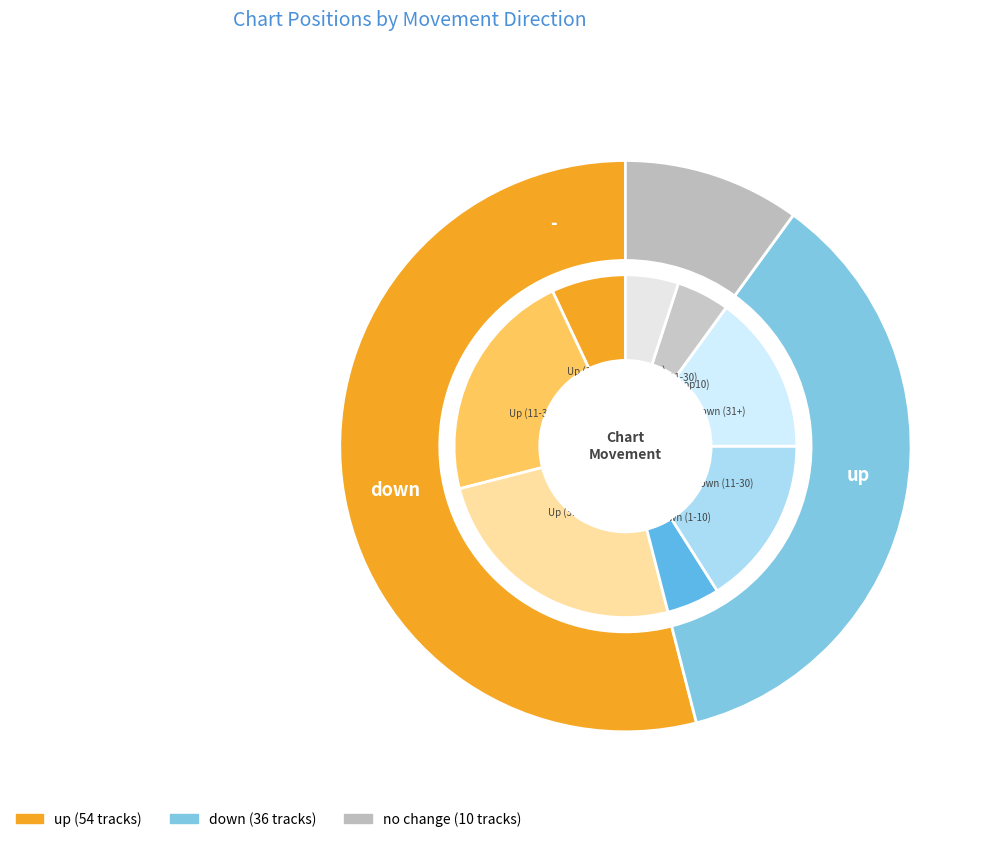

What is the total percentage of - and down?

46.0%